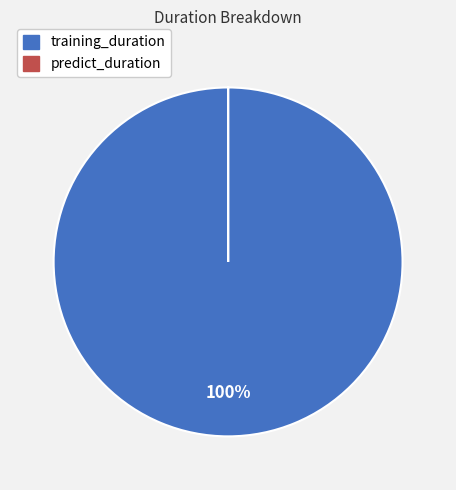

What is the largest slice in the pie chart?

training_duration